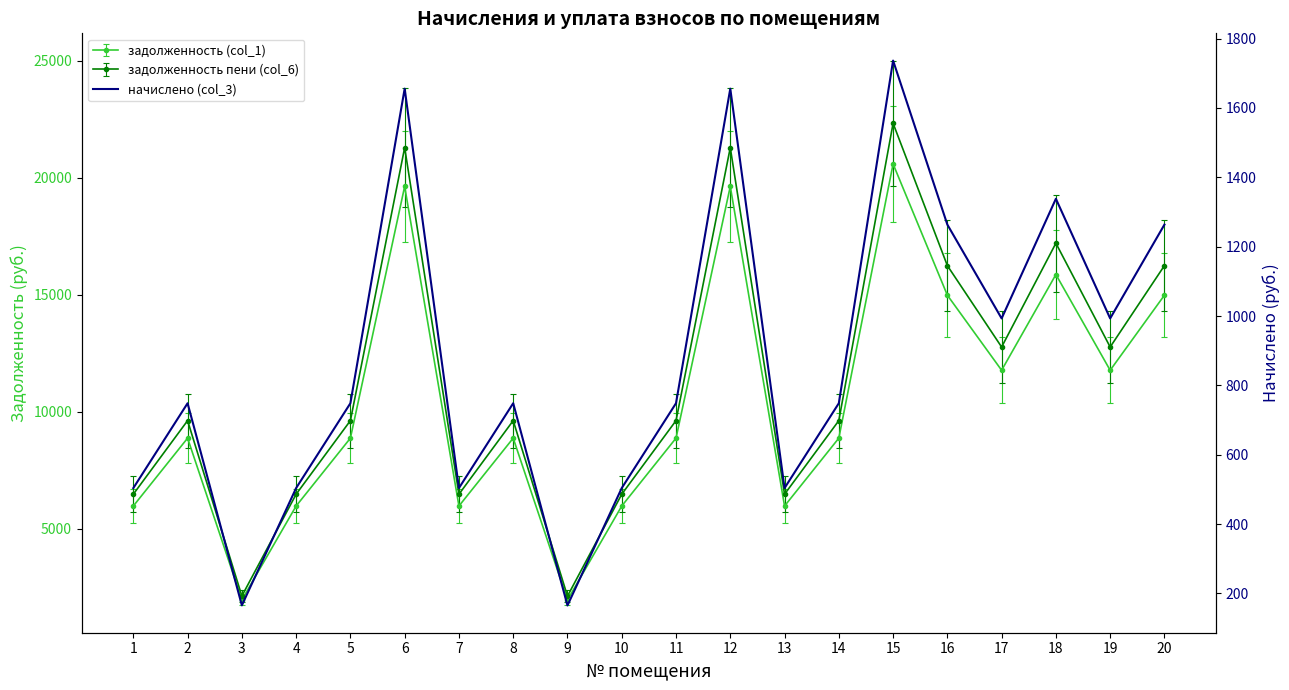

At which label does the data first exceed 748?

2